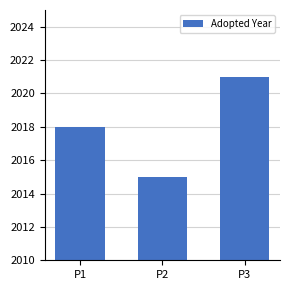

Between P3 and P2, which is larger?

P3